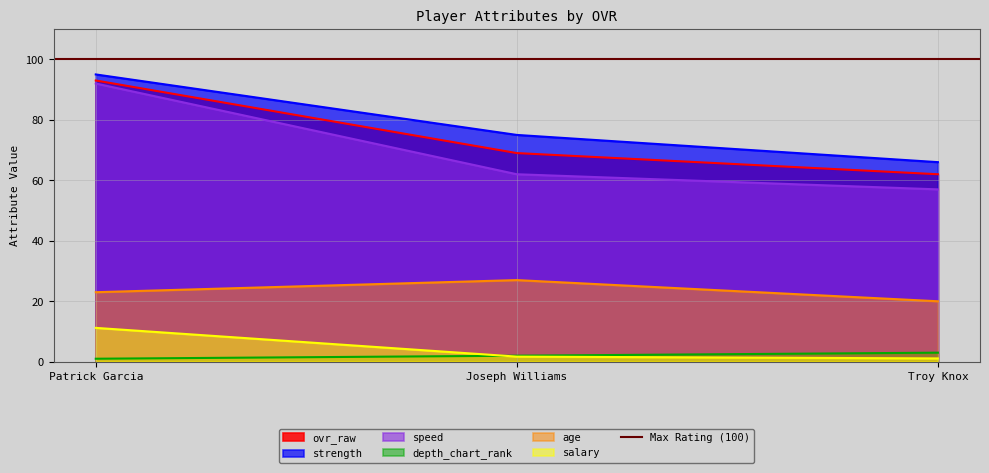

List the labels in order of speed value, largest first.

Patrick Garcia, Joseph Williams, Troy Knox